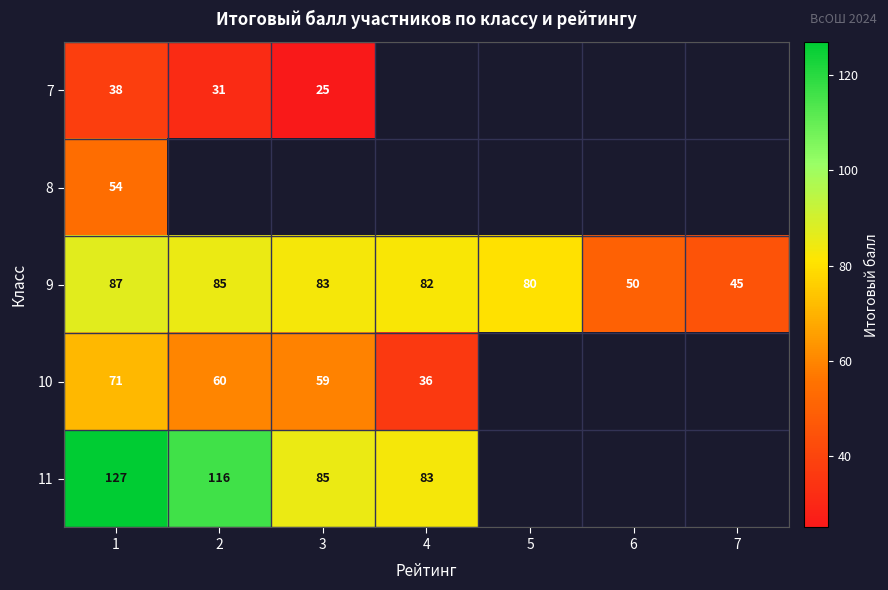

Which has a higher value, 2 or 1?

1